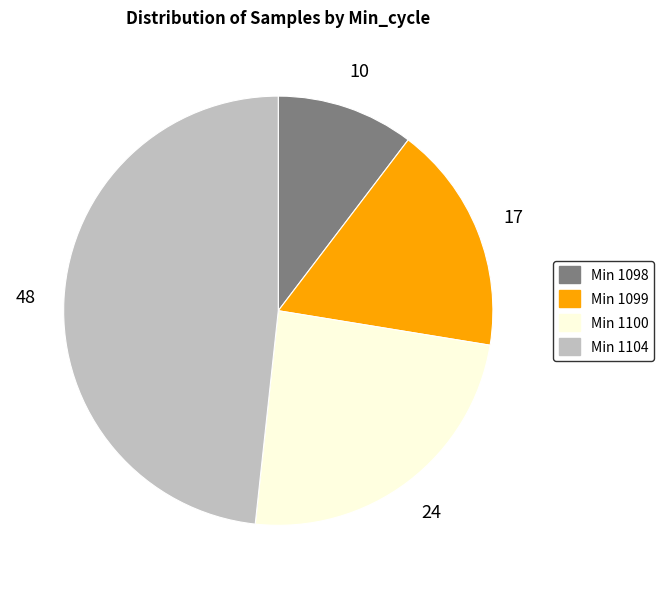

Rank the categories by value from highest to lowest.

Min 1104, Min 1100, Min 1099, Min 1098